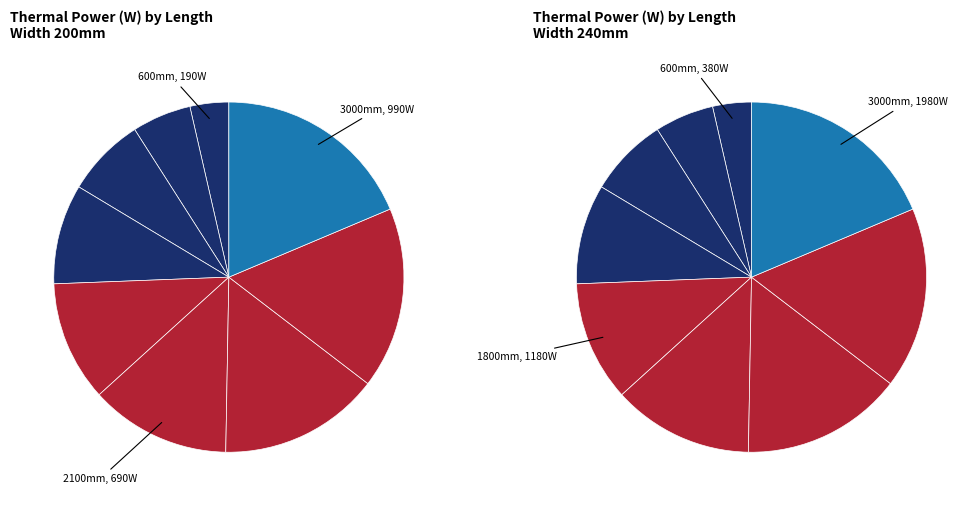

Rank the categories by values_240 value from highest to lowest.

8, 7, 6, 5, 4, 3, 2, 1, 0